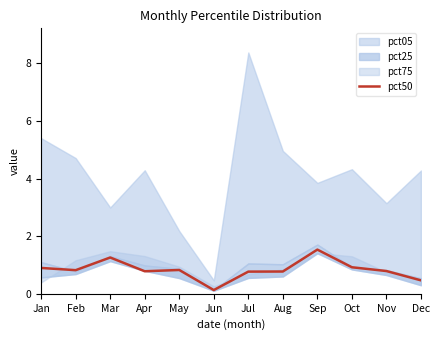

The value at May is 0.3. True or false?

False